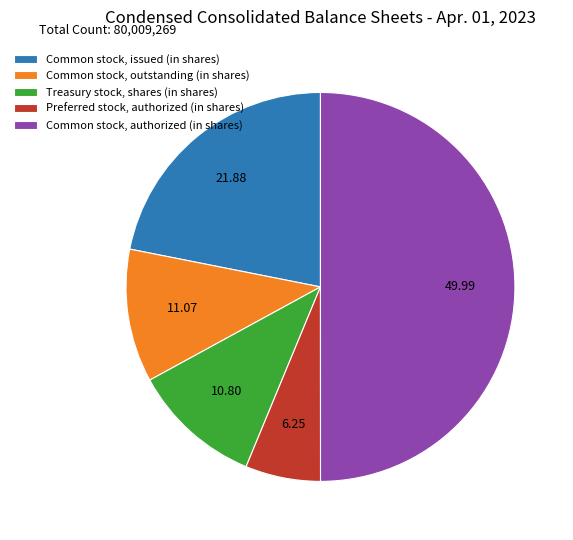

Is it true that Treasury stock, shares (in shares) is 21% of the pie?

False